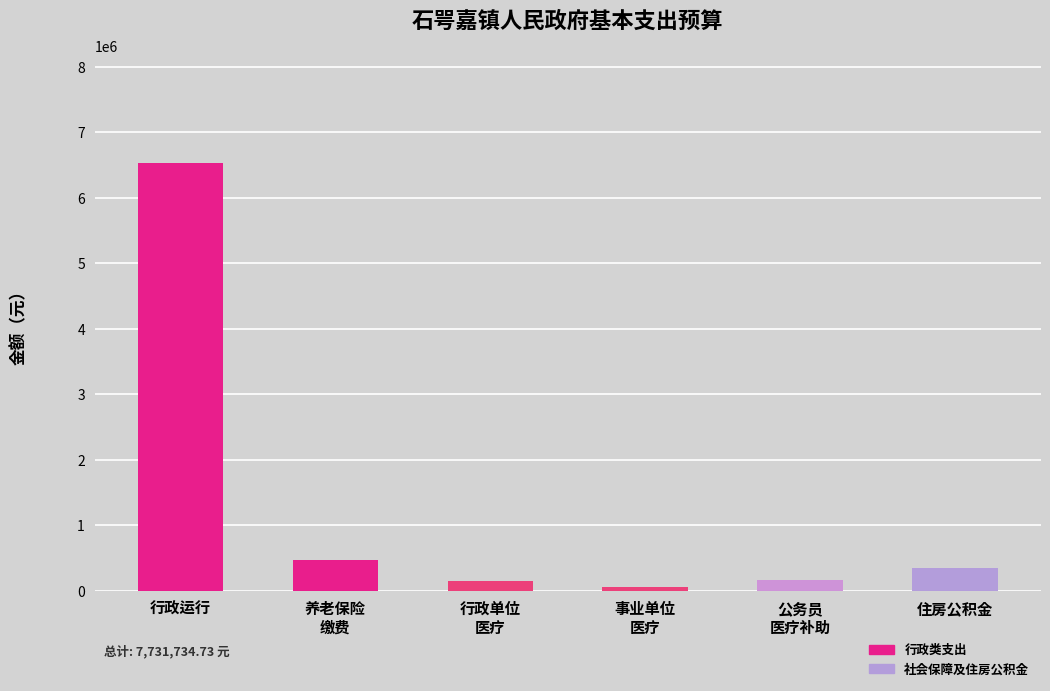

What is the maximum value shown in the chart?

6538982.2